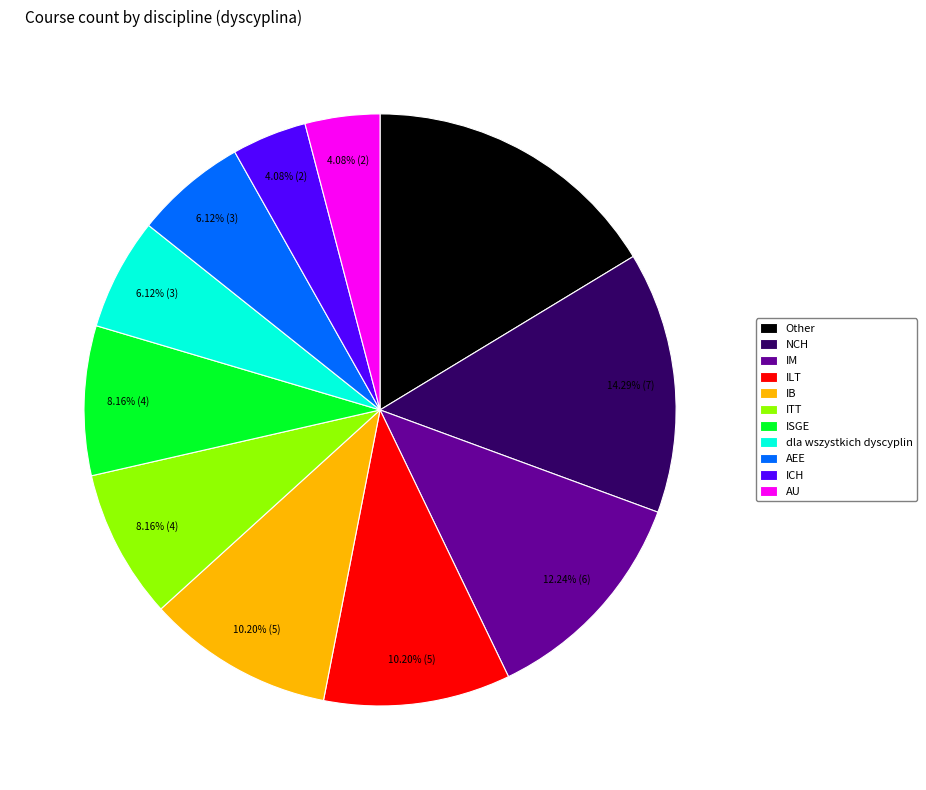

Combined, do Other and ISGE account for over 50%?

No